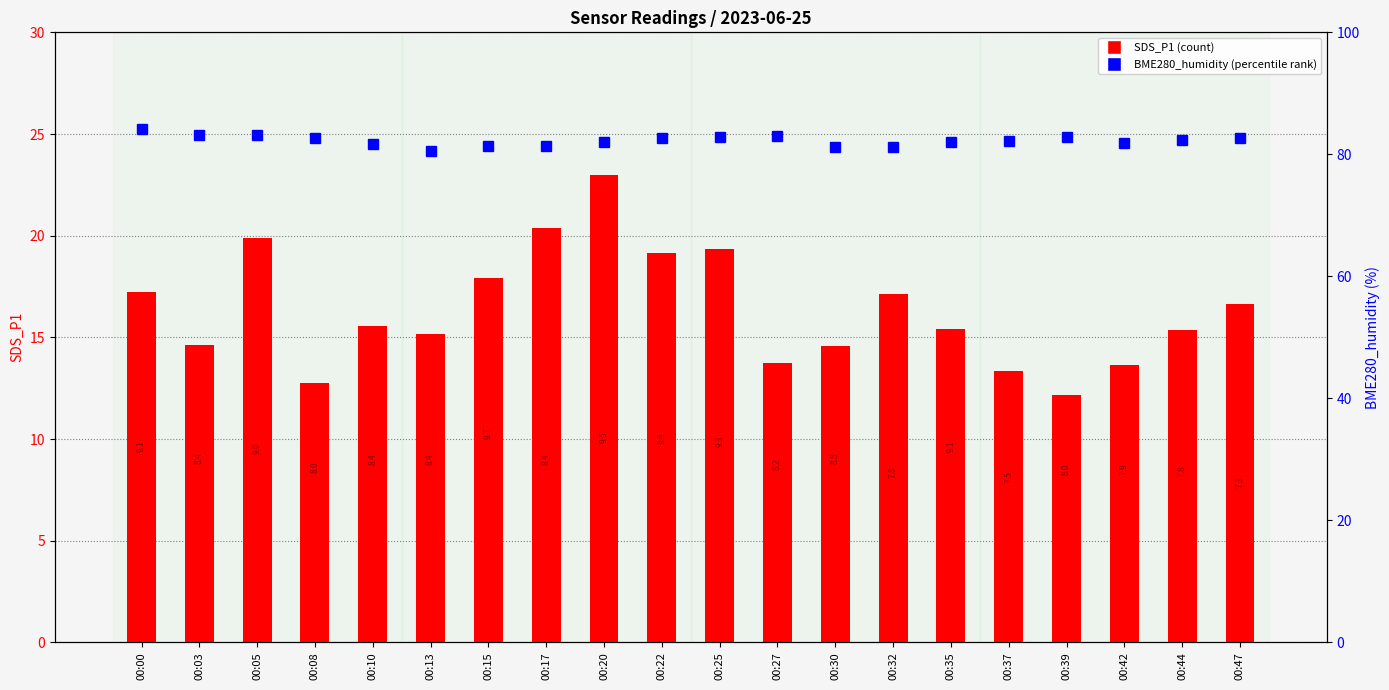

At which category is the sum across all series the highest?

00:20